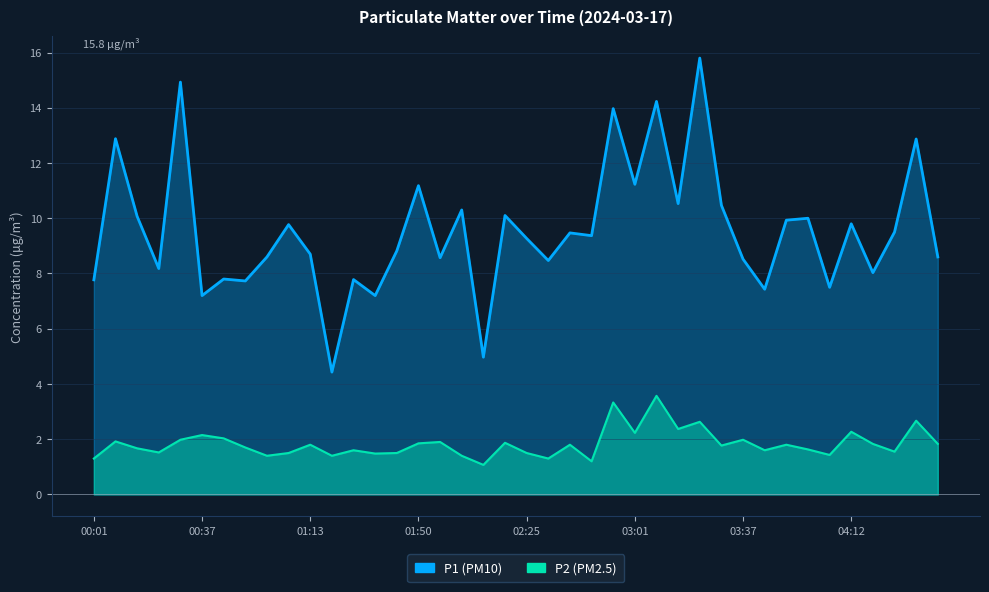

Where is the first local minimum for P1?

00:22